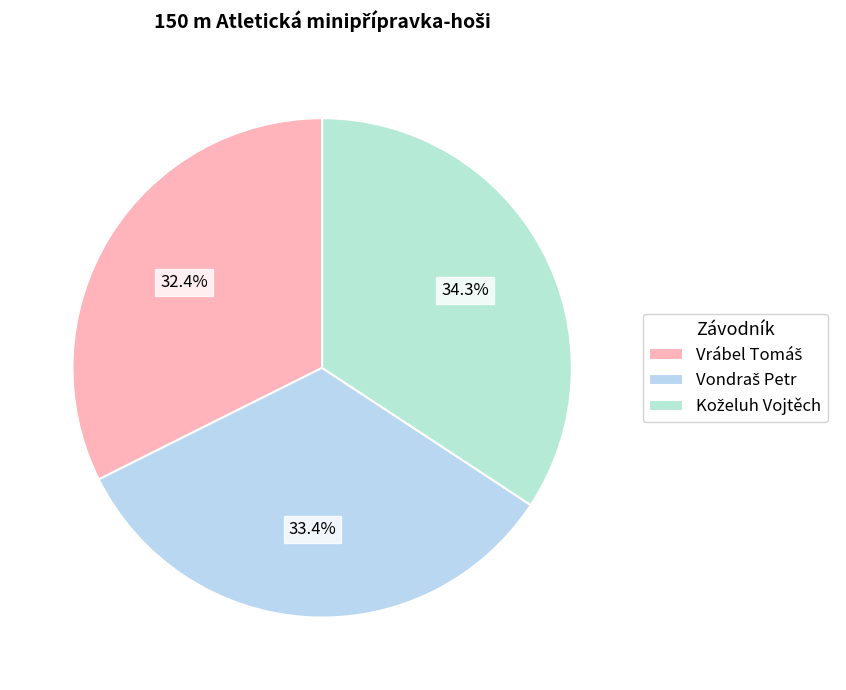

To the nearest percent, what portion does Vrábel Tomáš represent?

32%